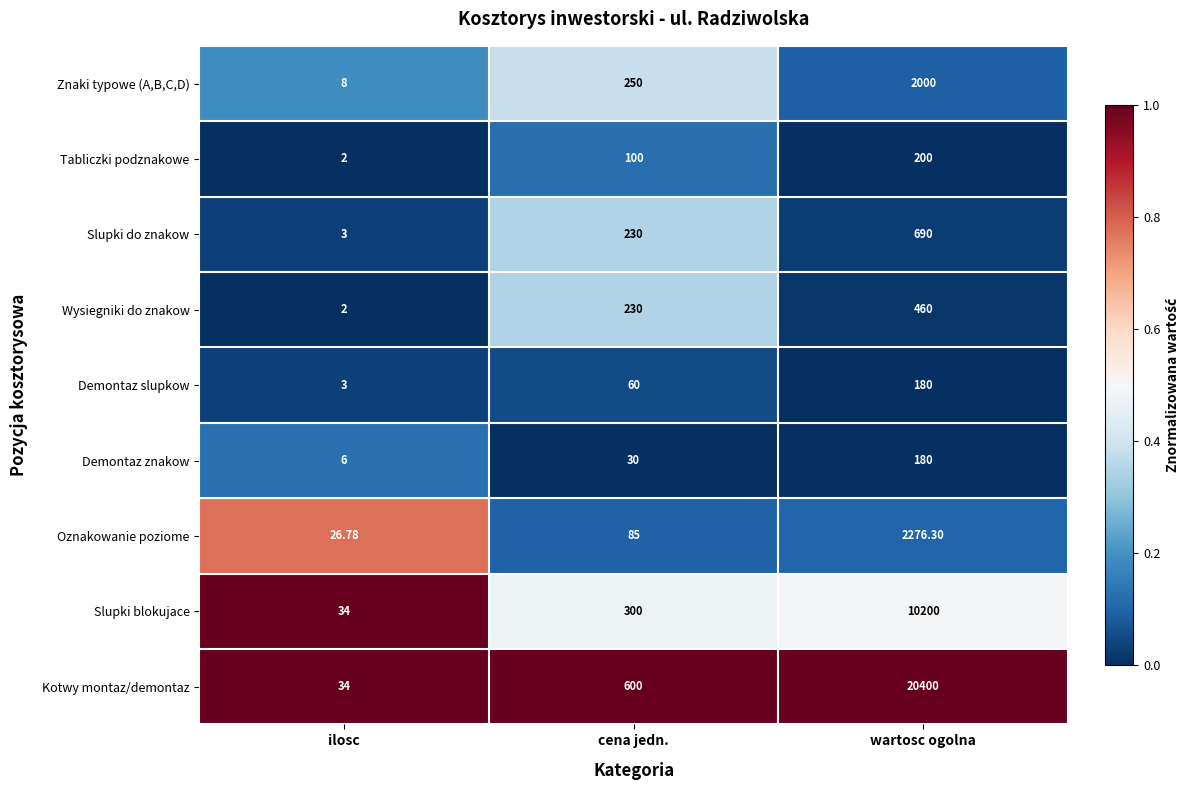

At which category is the sum across all series the highest?

wartosc ogolna